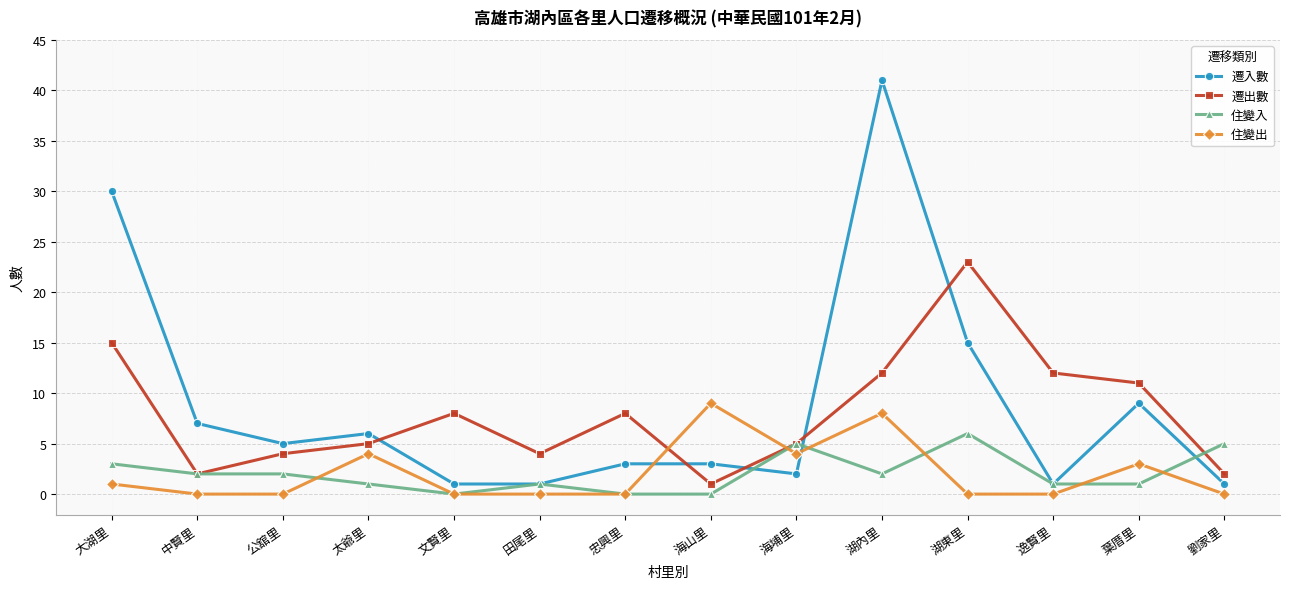

What is the sum of all 遷出數 values?

112